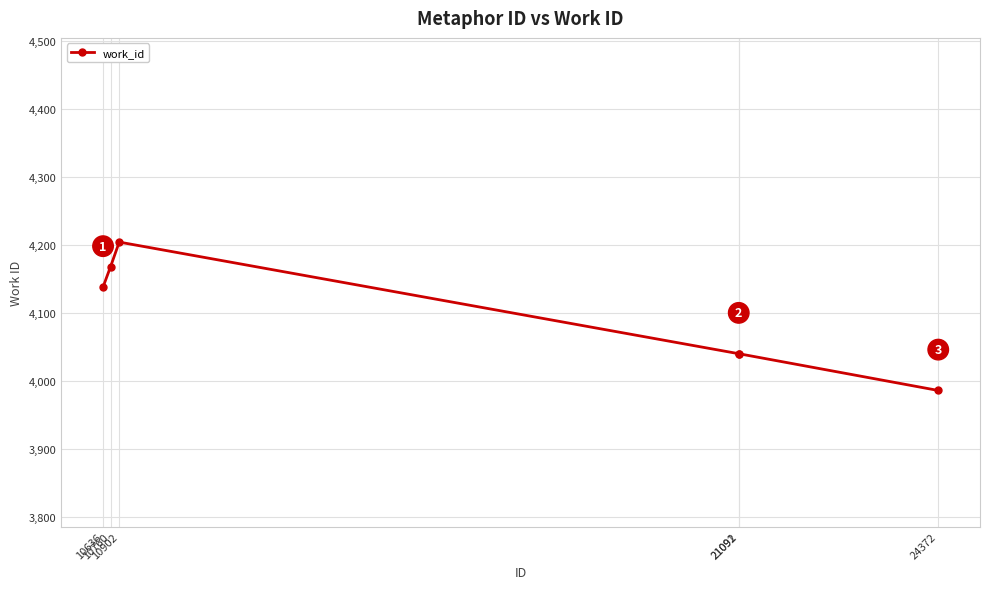

What is the difference between the second highest and minimum values?

182